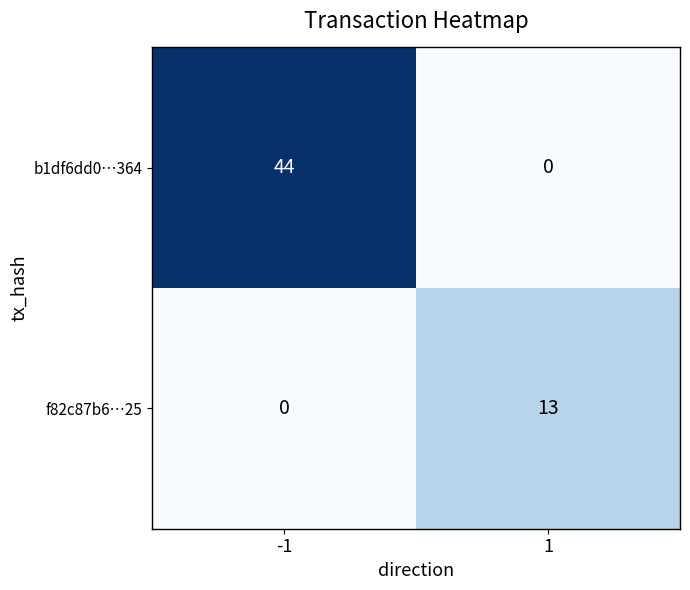

How many series are shown in this chart?

2